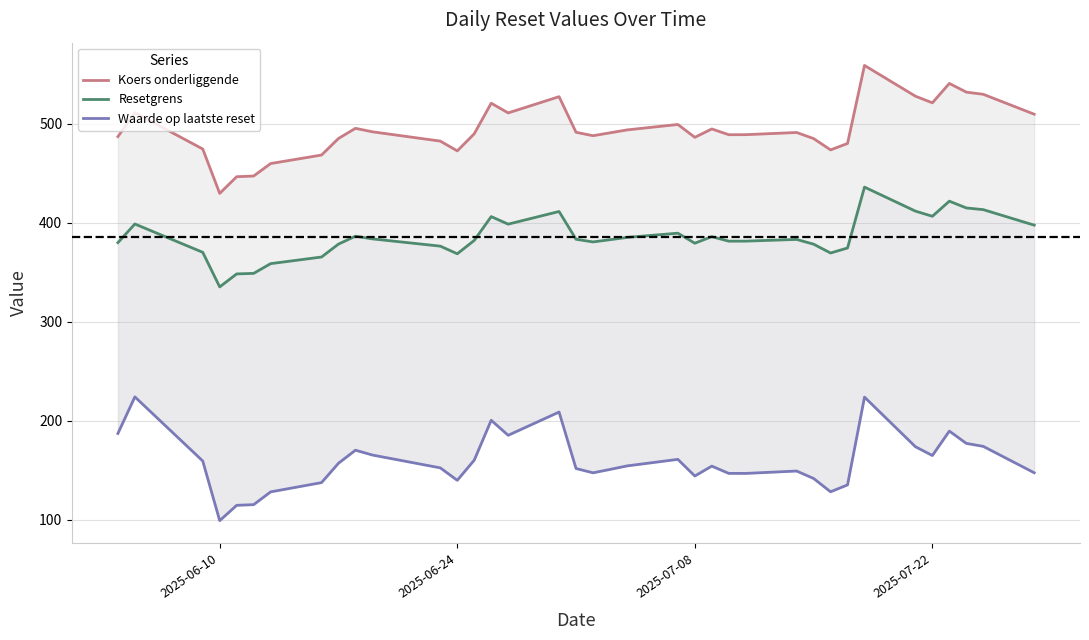

Rank the series by their maximum value, from lowest to highest.

Waarde op laatste reset, Resetgrens, Koers onderliggende